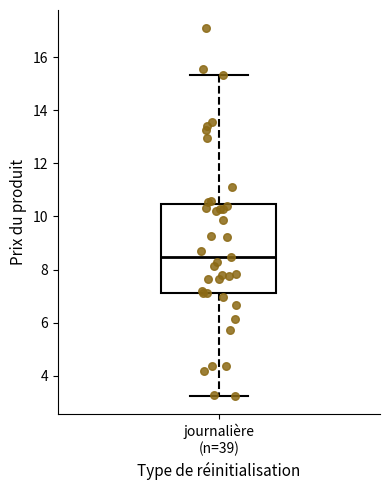

Transcribe this box plot: give where the median line is, the range the box spans, and where the two whiskers end, as read against the y-axis. The values are not printed on the chart, so give them approximately, as read against the axis.

median 8.4, box 7.2 to 10.4, whiskers 3.2 to 15.4